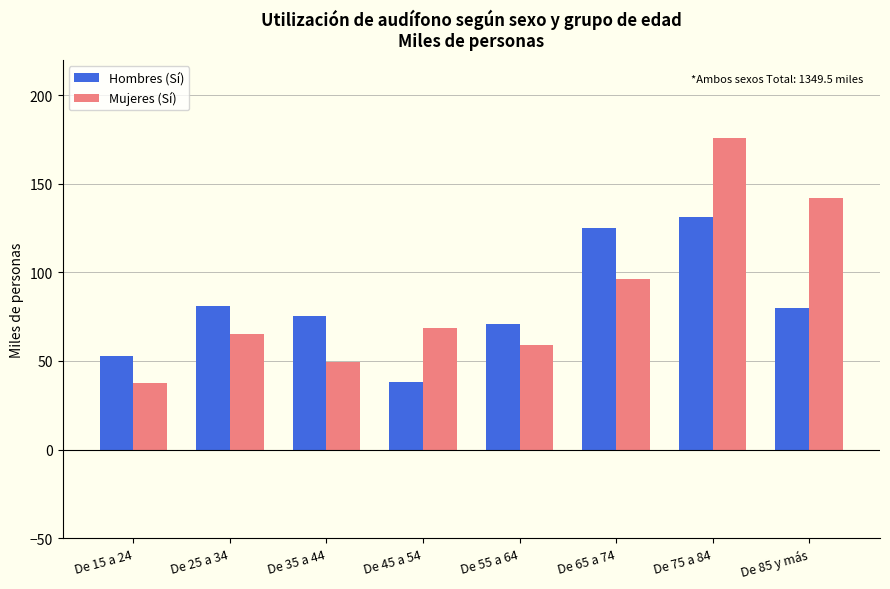

What is the spread (max minus min) of values at De 35 a 44?

26.5